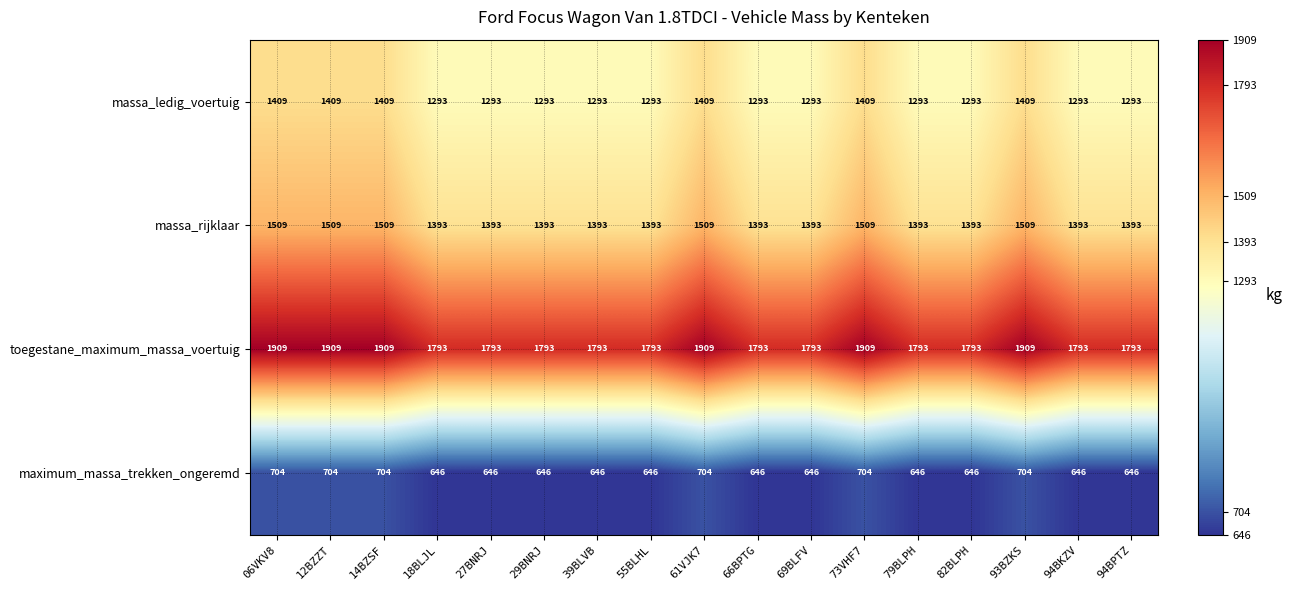

What is the difference between the highest and lowest values at 61VJK7?

1205